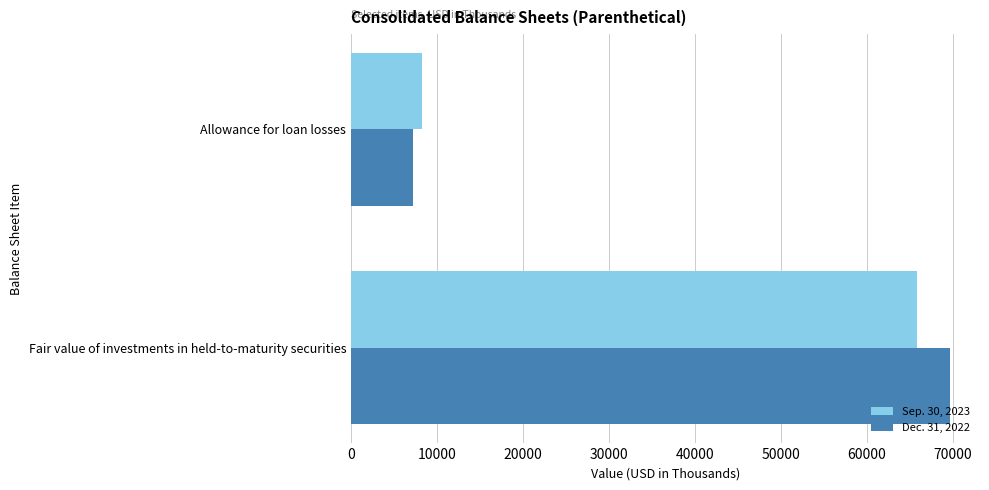

What is the total value across all series at Fair value of investments in held-to-maturity securities?

135551